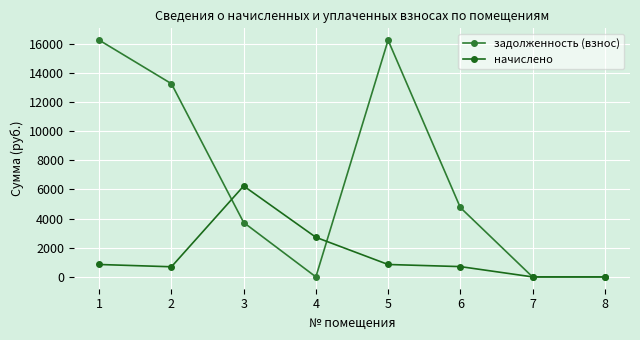

Count the задолженность (взнос) values in the range 0 to 16242.

8